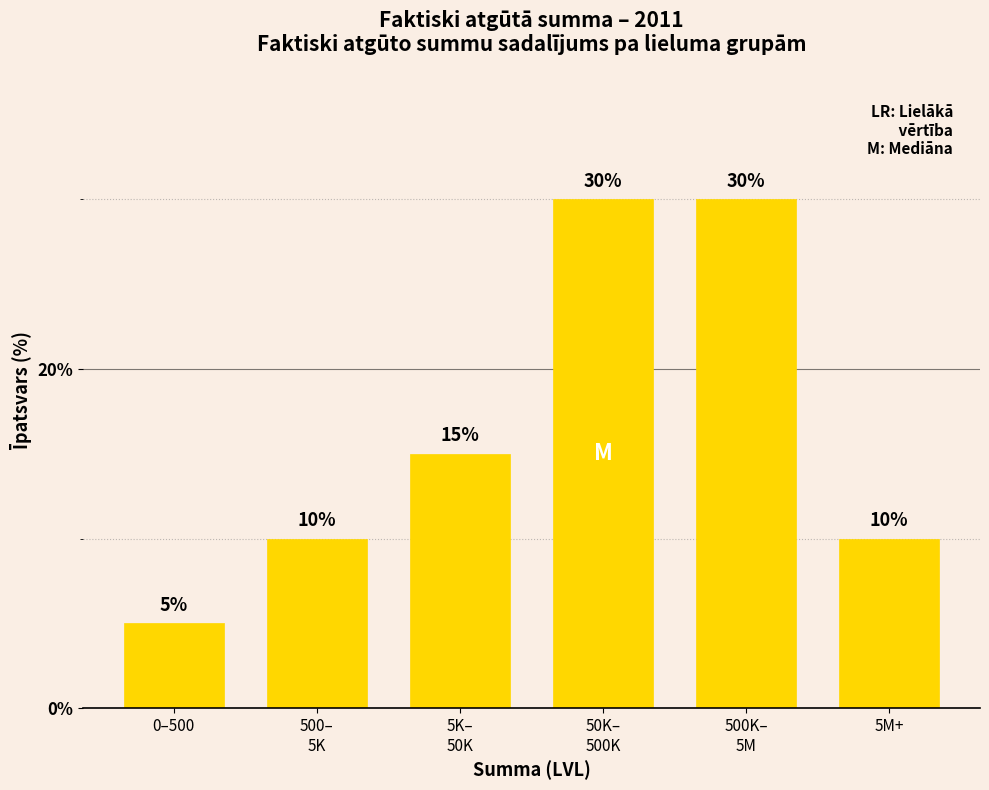

Reading left to right, transcribe all the data shown in this chart.

5	10	15	30	30	10